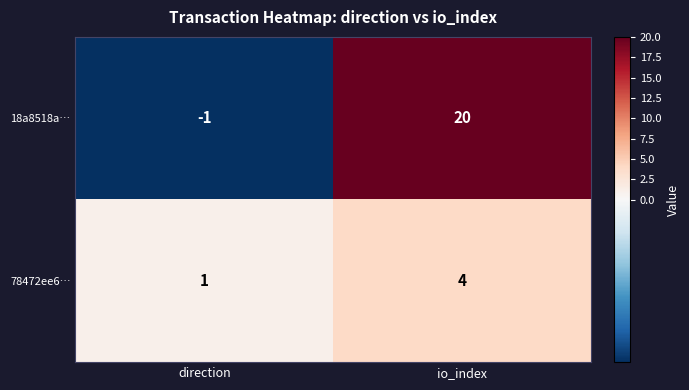

How many data points does each series have?

2